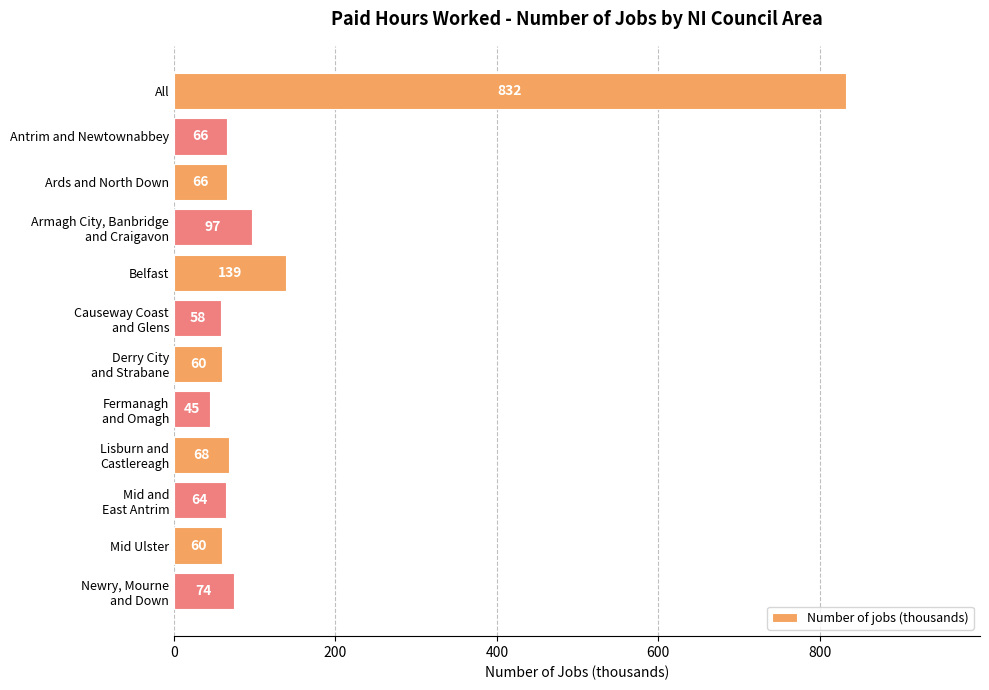

Approximately how many times larger is the value at All compared to Antrim and Newtownabbey?

12.6